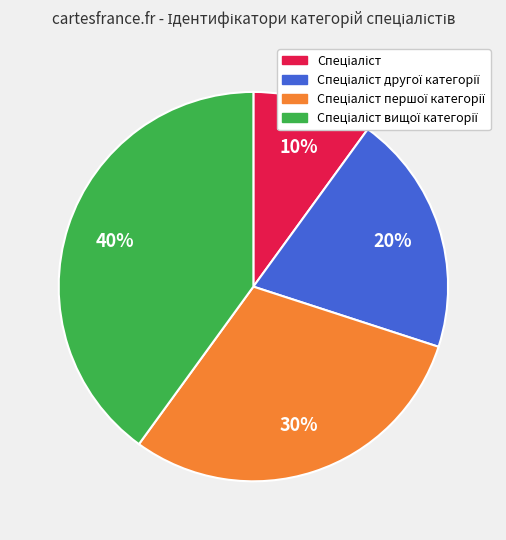

To the nearest percent, what is the difference between the largest and smallest slice percentages?

30%